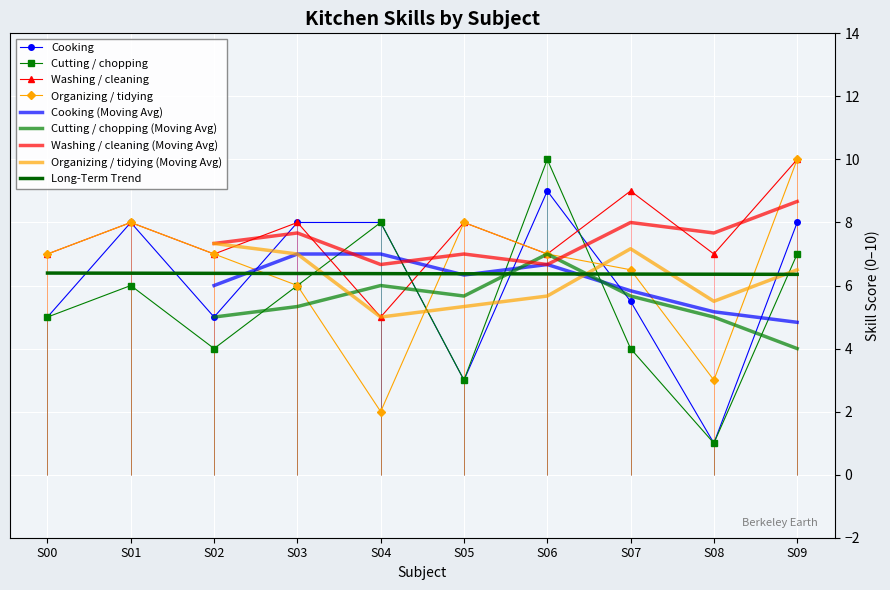

What is the difference between the highest and lowest values at S03?

2.0